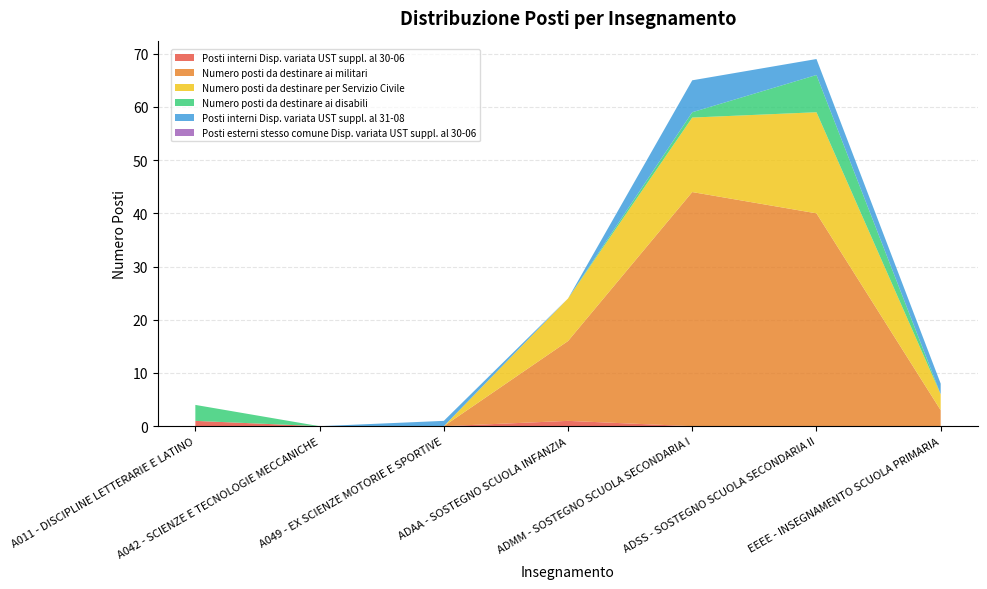

Reading left to right, extract all data points from this chart.

Posti interni Disp. variata UST suppl. al 30-06: A011 - DISCIPLINE LETTERARIE E LATINO=1	A042 - SCIENZE E TECNOLOGIE MECCANICHE=0	A049 - EX SCIENZE MOTORIE E SPORTIVE=0	ADAA - SOSTEGNO SCUOLA INFANZIA=1	ADMM - SOSTEGNO SCUOLA SECONDARIA I=0	ADSS - SOSTEGNO SCUOLA SECONDARIA II=0	EEEE - INSEGNAMENTO SCUOLA PRIMARIA=0
Numero posti da destinare ai militari: A011 - DISCIPLINE LETTERARIE E LATINO=0	A042 - SCIENZE E TECNOLOGIE MECCANICHE=0	A049 - EX SCIENZE MOTORIE E SPORTIVE=0	ADAA - SOSTEGNO SCUOLA INFANZIA=15	ADMM - SOSTEGNO SCUOLA SECONDARIA I=44	ADSS - SOSTEGNO SCUOLA SECONDARIA II=40	EEEE - INSEGNAMENTO SCUOLA PRIMARIA=3
Numero posti da destinare per Servizio Civile: A011 - DISCIPLINE LETTERARIE E LATINO=0	A042 - SCIENZE E TECNOLOGIE MECCANICHE=0	A049 - EX SCIENZE MOTORIE E SPORTIVE=0	ADAA - SOSTEGNO SCUOLA INFANZIA=8	ADMM - SOSTEGNO SCUOLA SECONDARIA I=14	ADSS - SOSTEGNO SCUOLA SECONDARIA II=19	EEEE - INSEGNAMENTO SCUOLA PRIMARIA=3
Numero posti da destinare ai disabili: A011 - DISCIPLINE LETTERARIE E LATINO=3	A042 - SCIENZE E TECNOLOGIE MECCANICHE=0	A049 - EX SCIENZE MOTORIE E SPORTIVE=0	ADAA - SOSTEGNO SCUOLA INFANZIA=0	ADMM - SOSTEGNO SCUOLA SECONDARIA I=1	ADSS - SOSTEGNO SCUOLA SECONDARIA II=7	EEEE - INSEGNAMENTO SCUOLA PRIMARIA=0
Posti interni Disp. variata UST suppl. al 31-08: A011 - DISCIPLINE LETTERARIE E LATINO=0	A042 - SCIENZE E TECNOLOGIE MECCANICHE=0	A049 - EX SCIENZE MOTORIE E SPORTIVE=1	ADAA - SOSTEGNO SCUOLA INFANZIA=0	ADMM - SOSTEGNO SCUOLA SECONDARIA I=6	ADSS - SOSTEGNO SCUOLA SECONDARIA II=3	EEEE - INSEGNAMENTO SCUOLA PRIMARIA=2
Posti esterni stesso comune Disp. variata UST suppl. al 30-06: A011 - DISCIPLINE LETTERARIE E LATINO=0	A042 - SCIENZE E TECNOLOGIE MECCANICHE=0	A049 - EX SCIENZE MOTORIE E SPORTIVE=0	ADAA - SOSTEGNO SCUOLA INFANZIA=0	ADMM - SOSTEGNO SCUOLA SECONDARIA I=0	ADSS - SOSTEGNO SCUOLA SECONDARIA II=0	EEEE - INSEGNAMENTO SCUOLA PRIMARIA=0